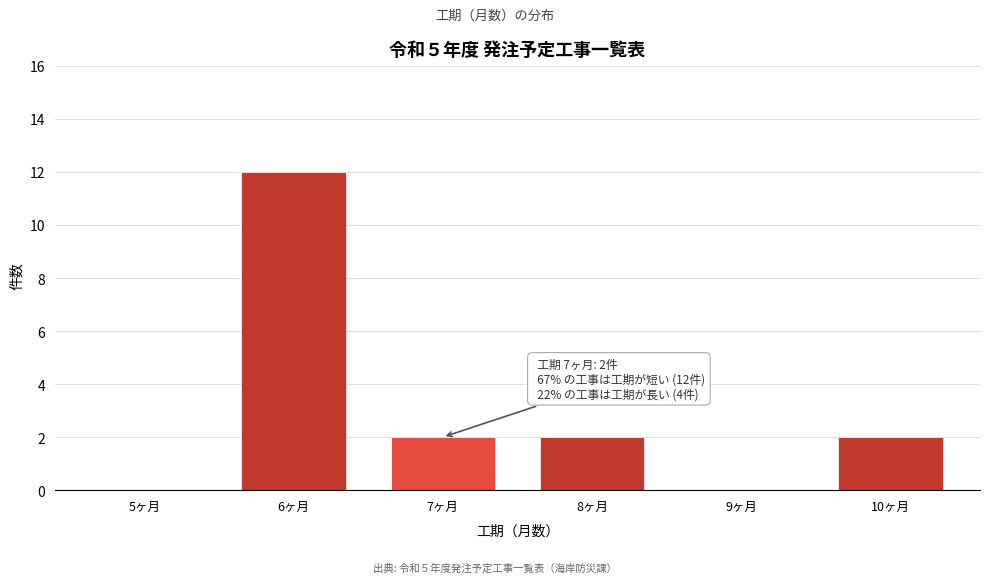

Reading left to right, list all the values displayed in this chart.

5ヶ月=0	6ヶ月=12	7ヶ月=2	8ヶ月=2	9ヶ月=0	10ヶ月=2